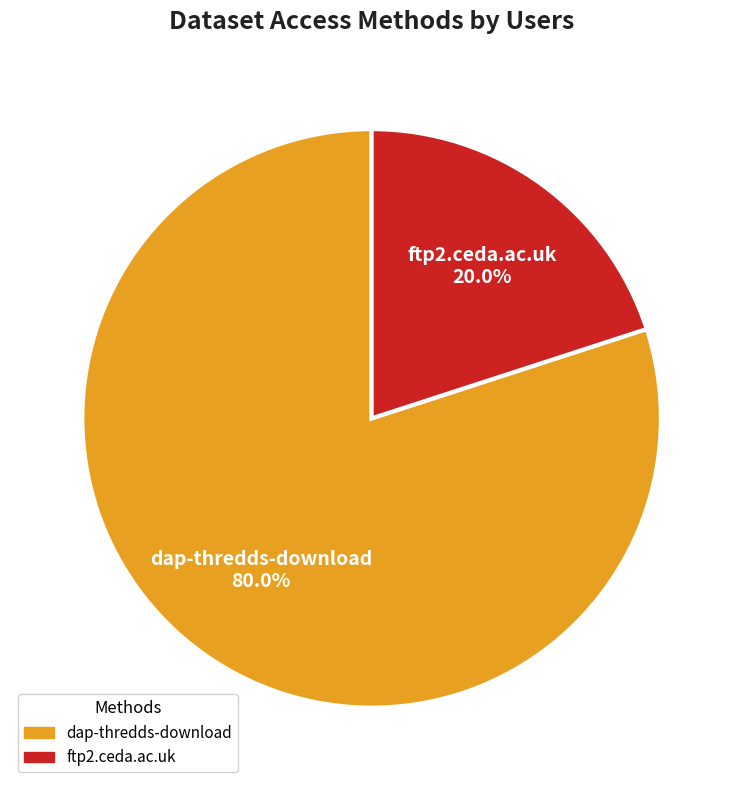

Which has a higher value, dap-thredds-download or ftp2.ceda.ac.uk?

dap-thredds-download